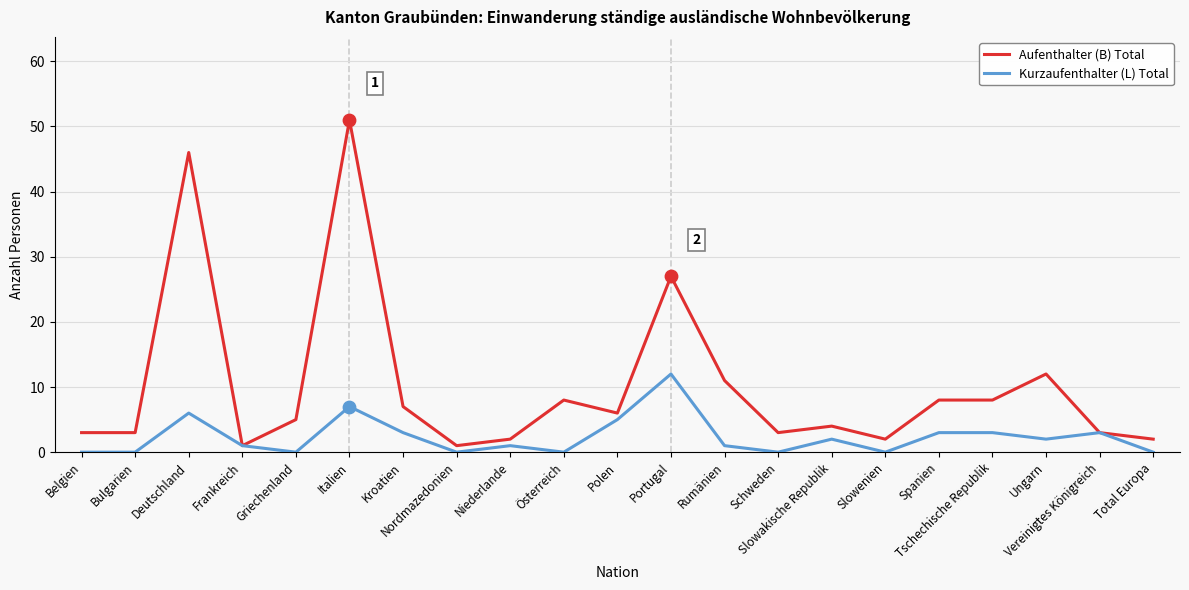

Which series has the largest total across all categories?

Aufenthalter (B) Total